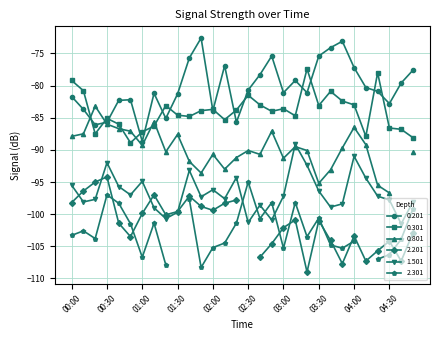

True or false: 0.201 has more than 0 interior local peaks.

True